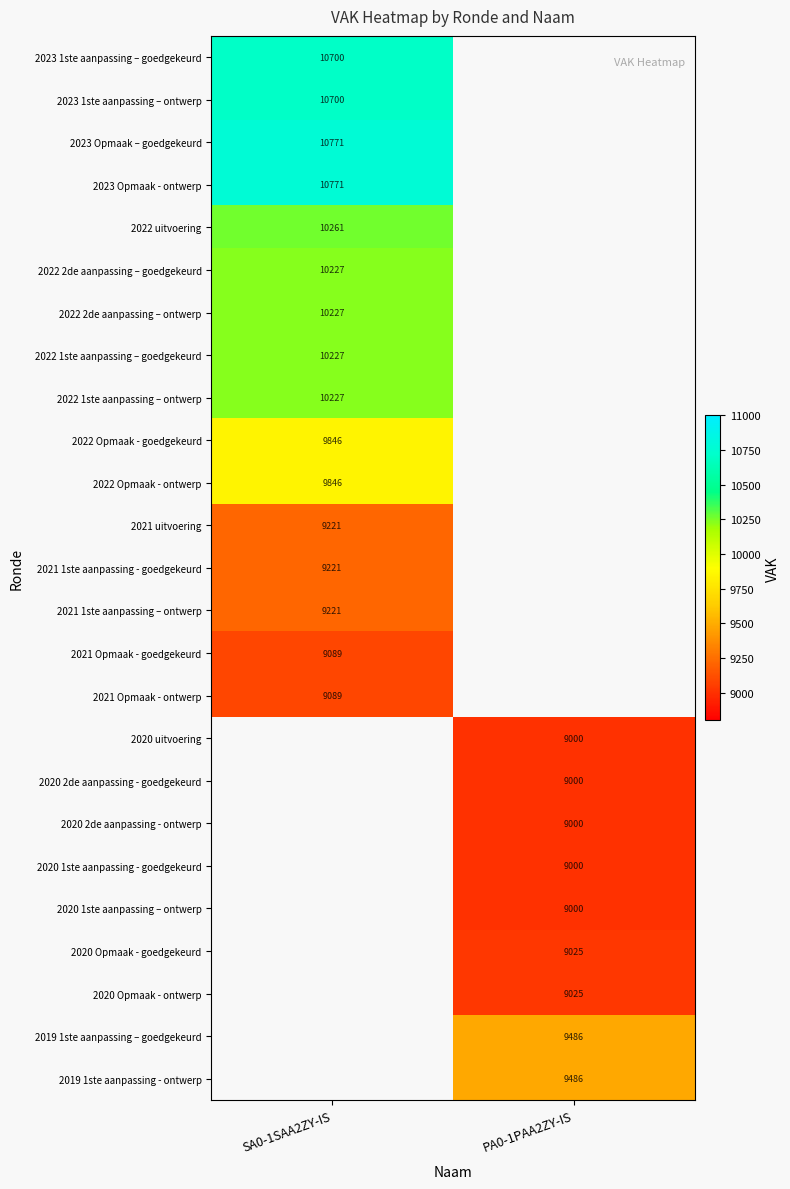

The value of 2023 1ste aanpassing – ontwerp at SA0-1SAA2ZY-IS is 10700. True or false?

True